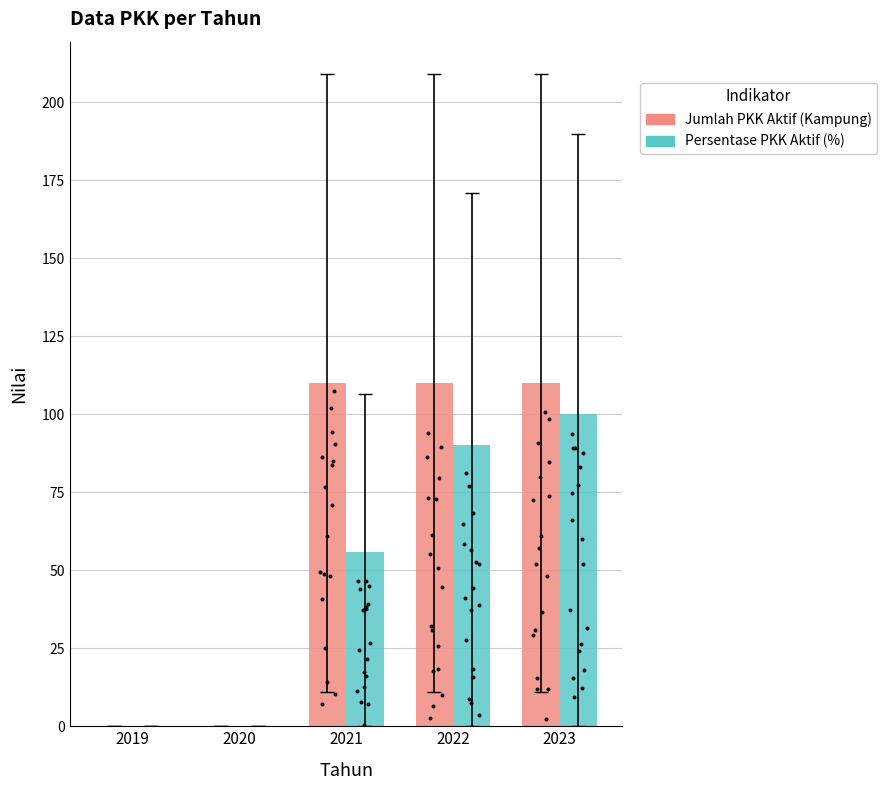

Which series reaches the maximum Y coordinate?

Jumlah PKK Aktif (Kampung)